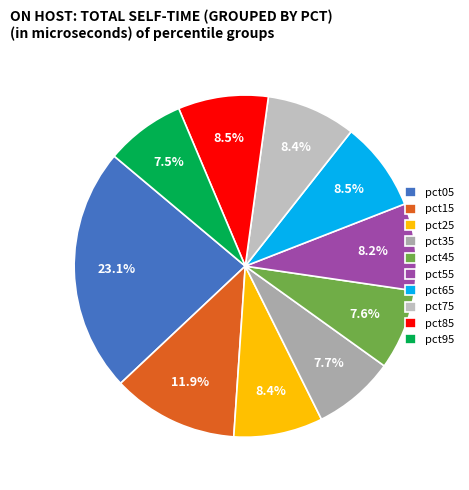

To the nearest percent, what is the combined percentage of pct15 and pct55?

20%